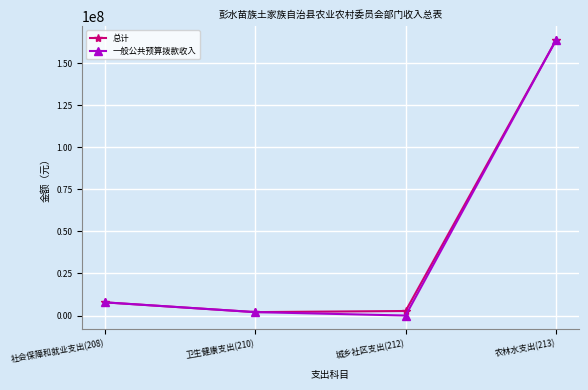

What is the value of the 总计 point at the 2nd from the left?

2030854.0